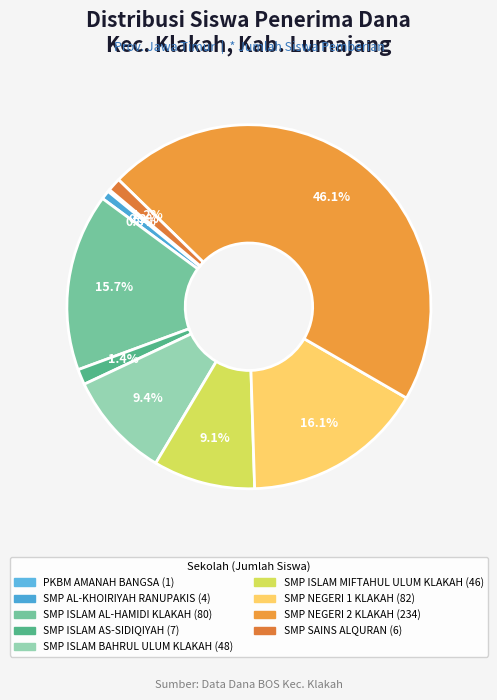

How many slices are in this pie chart?

9